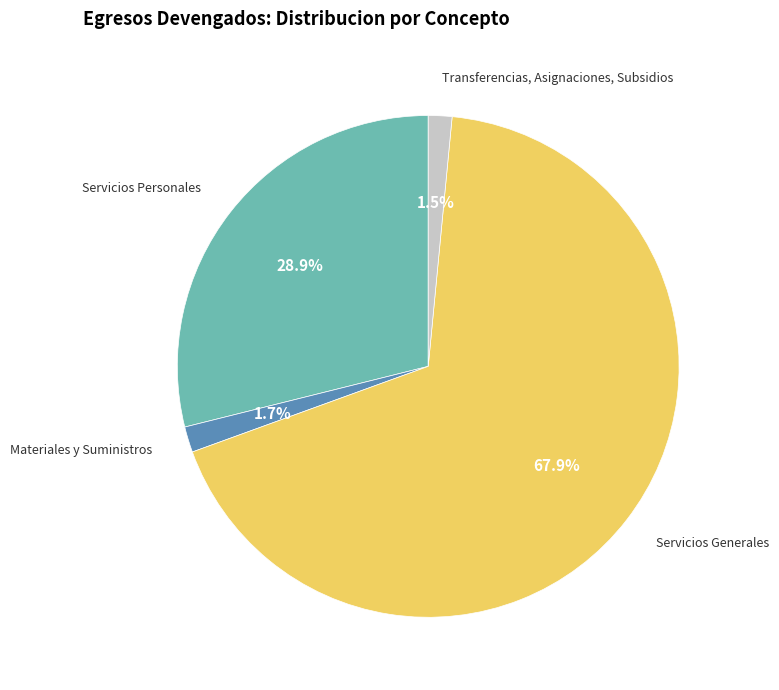

To the nearest percent, what is the average slice percentage?

25%